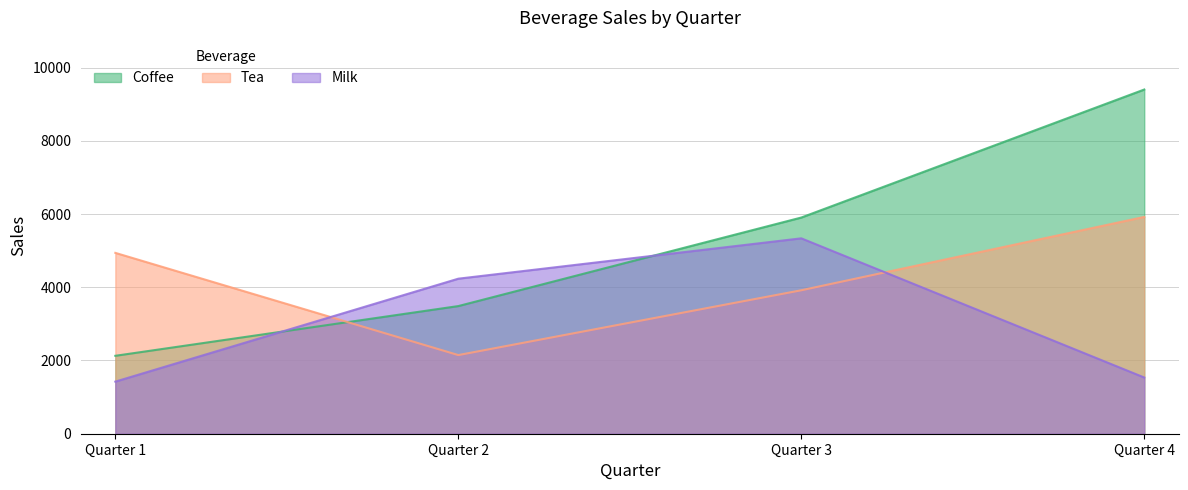

What is the sum of all Coffee values?

20918